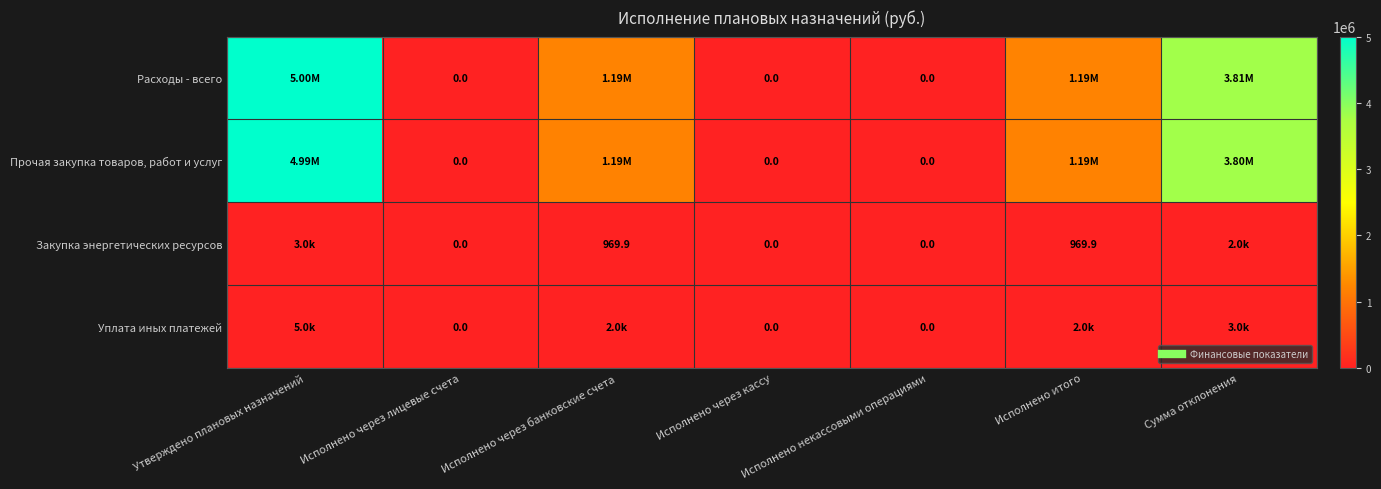

Rank the series by their maximum value, from highest to lowest.

Расходы - всего, Прочая закупка товаров, работ и услуг, Уплата иных платежей, Закупка энергетических ресурсов